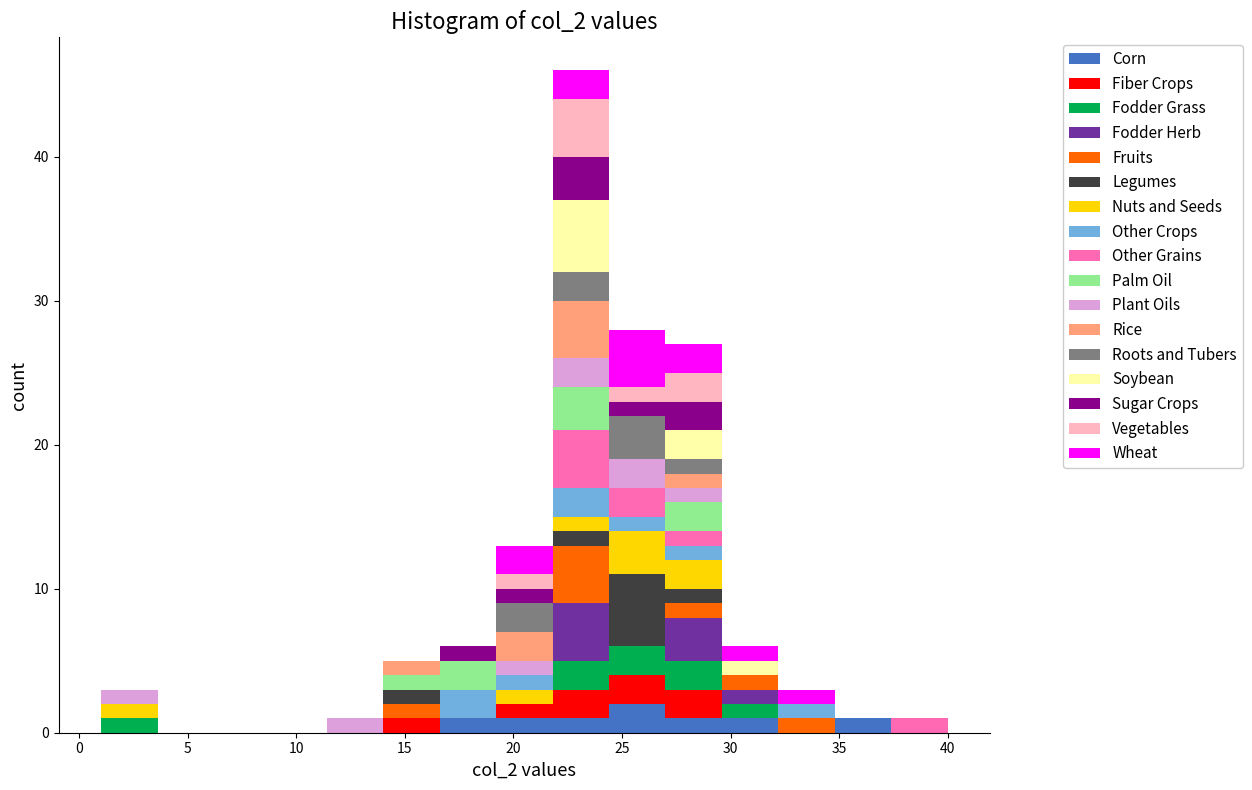

Which range on the x-axis has the tallest stacked bar (by total height)?

21.8 to 24.4